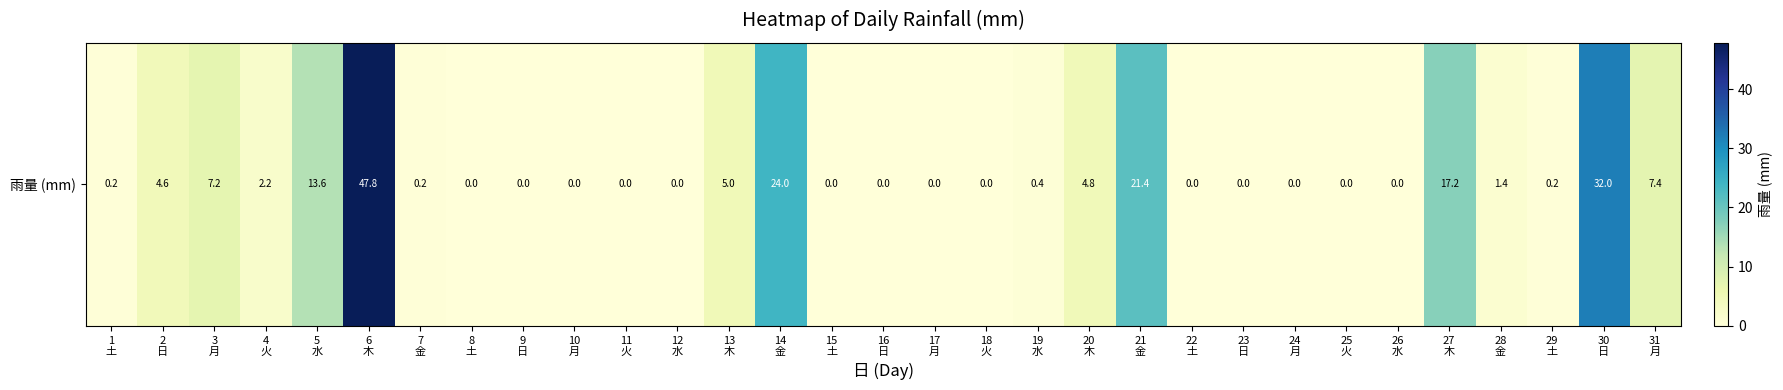

The chart shows a value of 0.0 at 16
日. True or false?

True